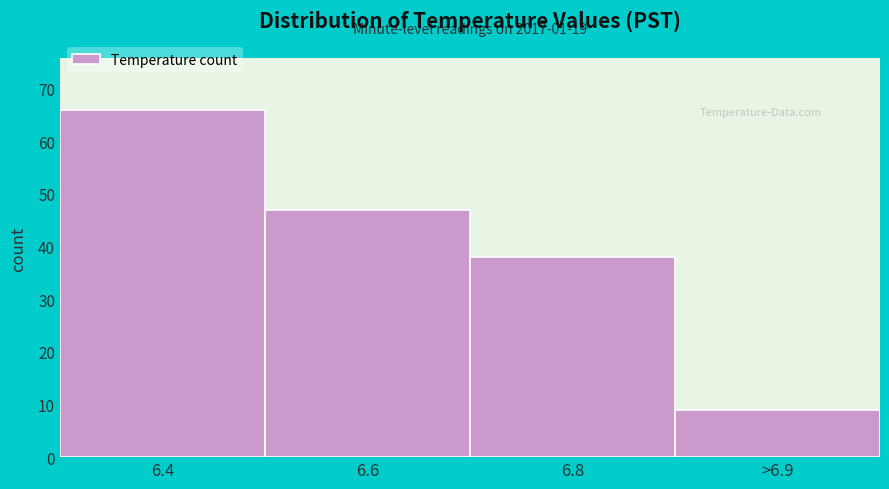

Reading left to right, extract all data points from this chart.

66	47	38	9